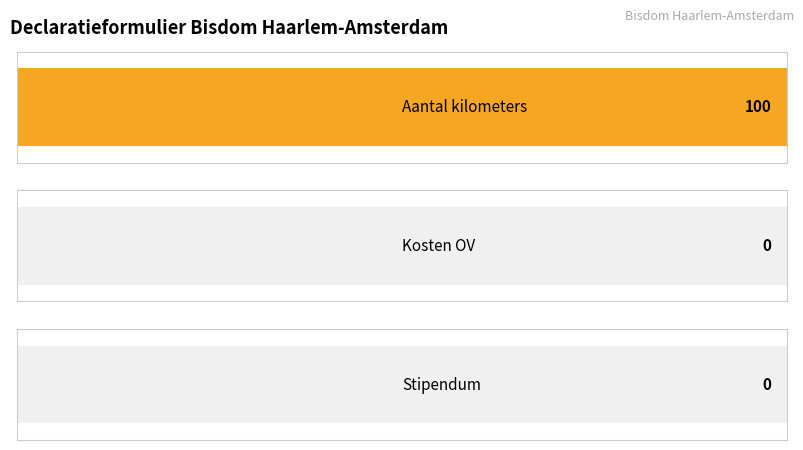

What are all the series names shown in the legend?

Aantal kilometers, Kosten OV, Stipendum